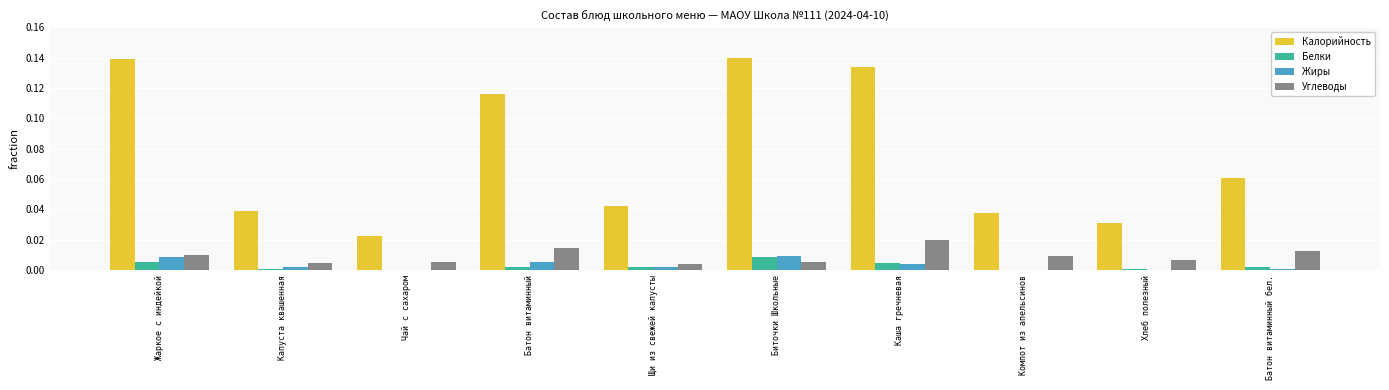

How many Углеводы values are between 0 and 1?

10